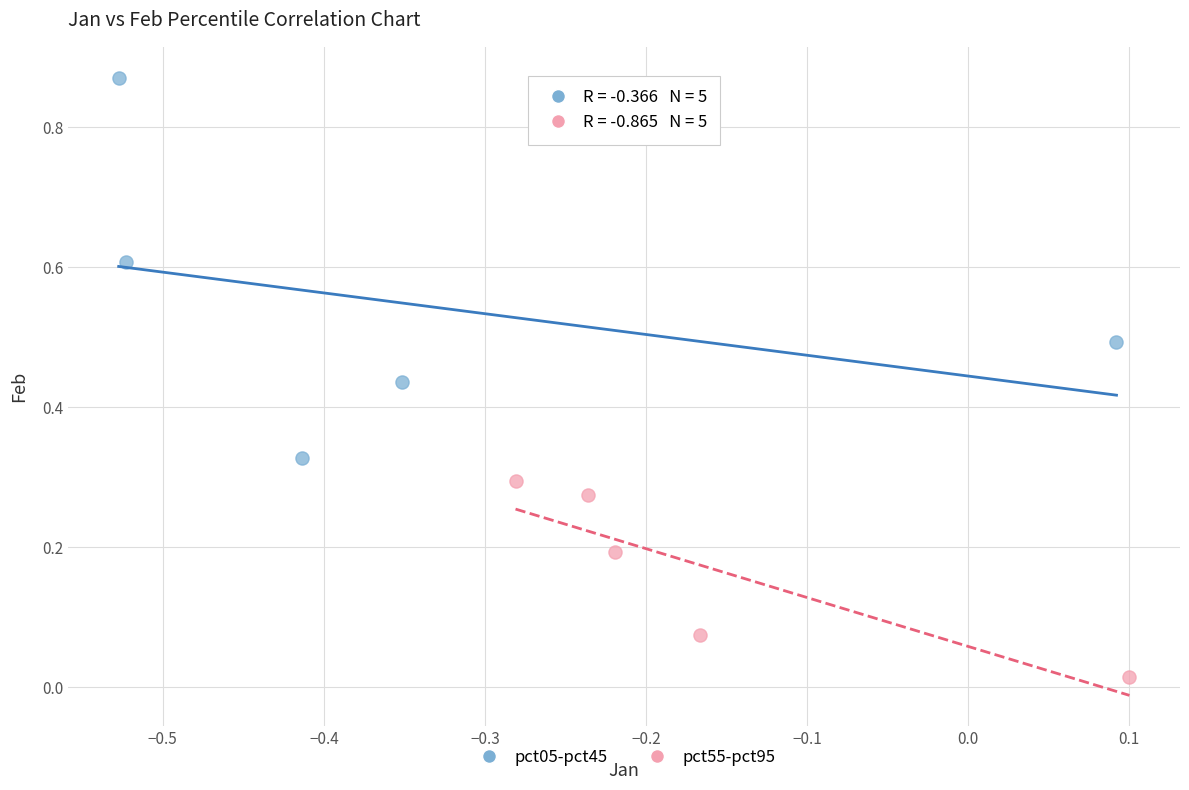

Which series reaches the maximum Y coordinate?

pct05-pct45